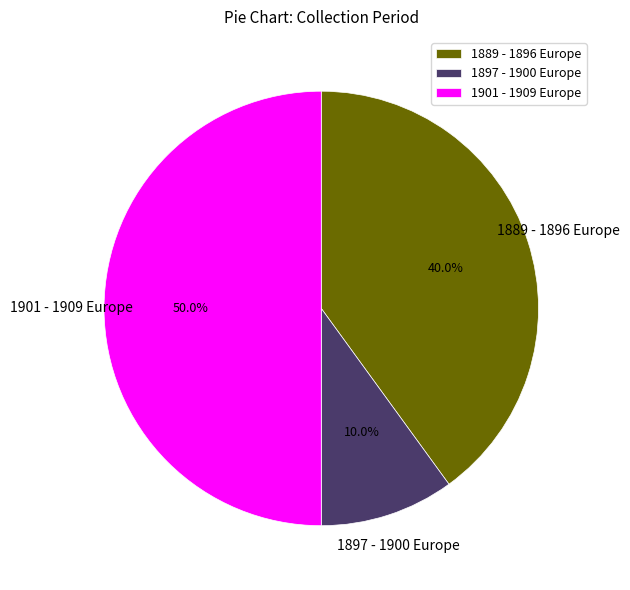

What portion of the pie excludes 1901 - 1909 Europe?

50.0%